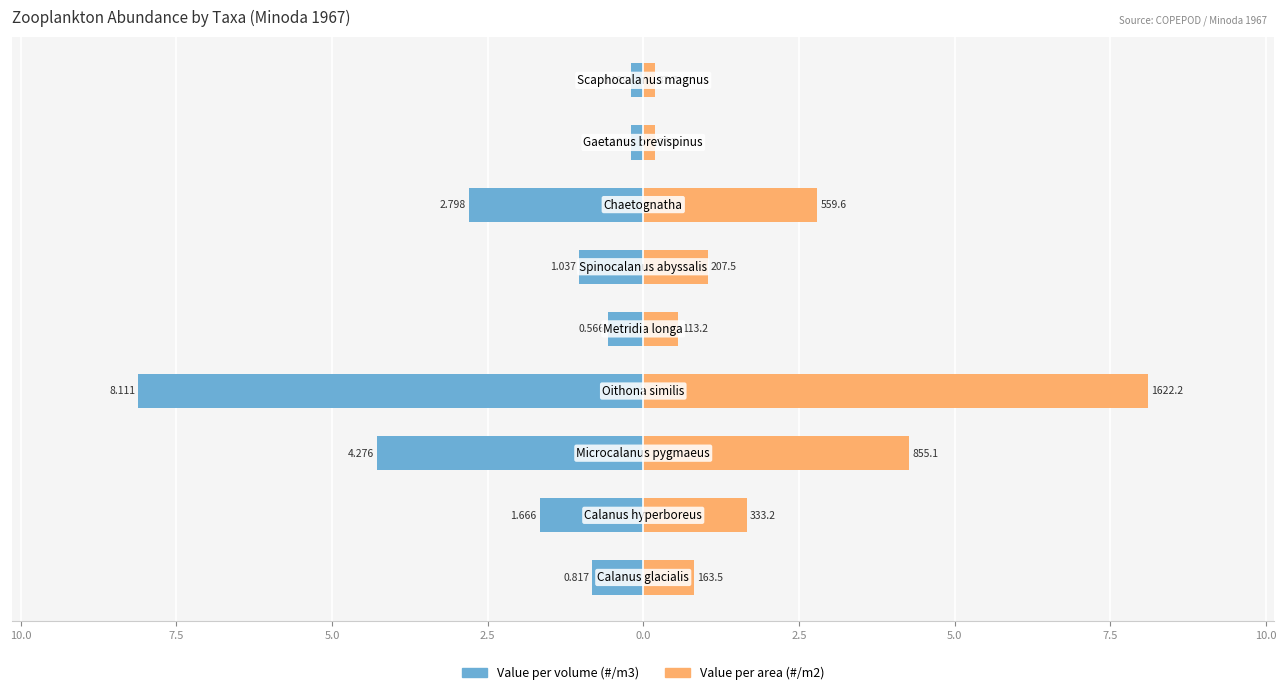

What is the difference between the highest and lowest values at 5.0?

16.2